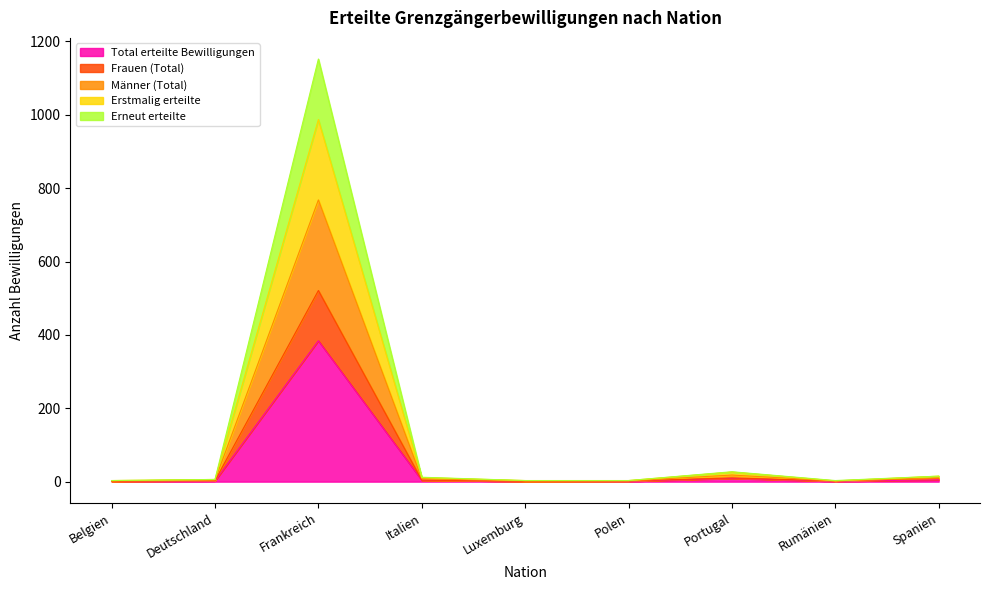

True or false: Erstmalig erteilte and Erneut erteilte cross at least once.

False